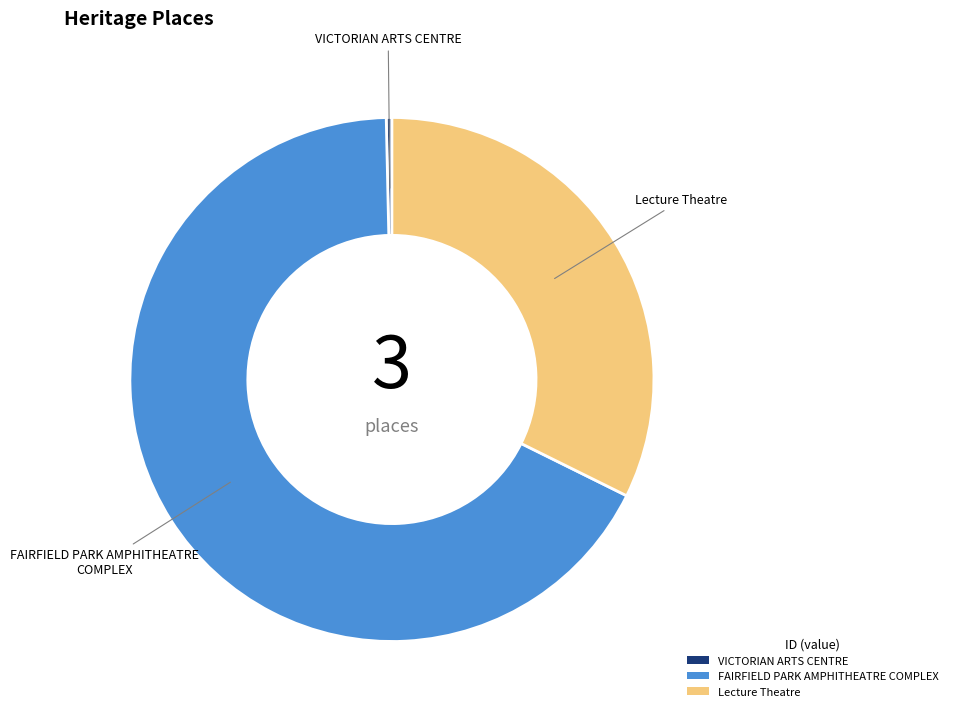

What is the ratio of the value at FAIRFIELD PARK AMPHITHEATRE COMPLEX to the value at Lecture Theatre?

2.1